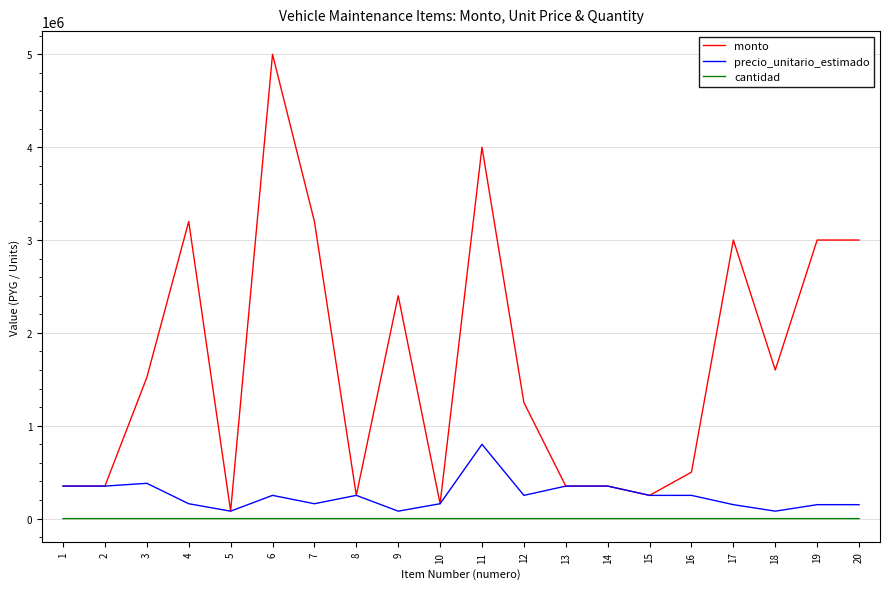

What are all the series names shown in the legend?

monto, precio_unitario_estimado, cantidad